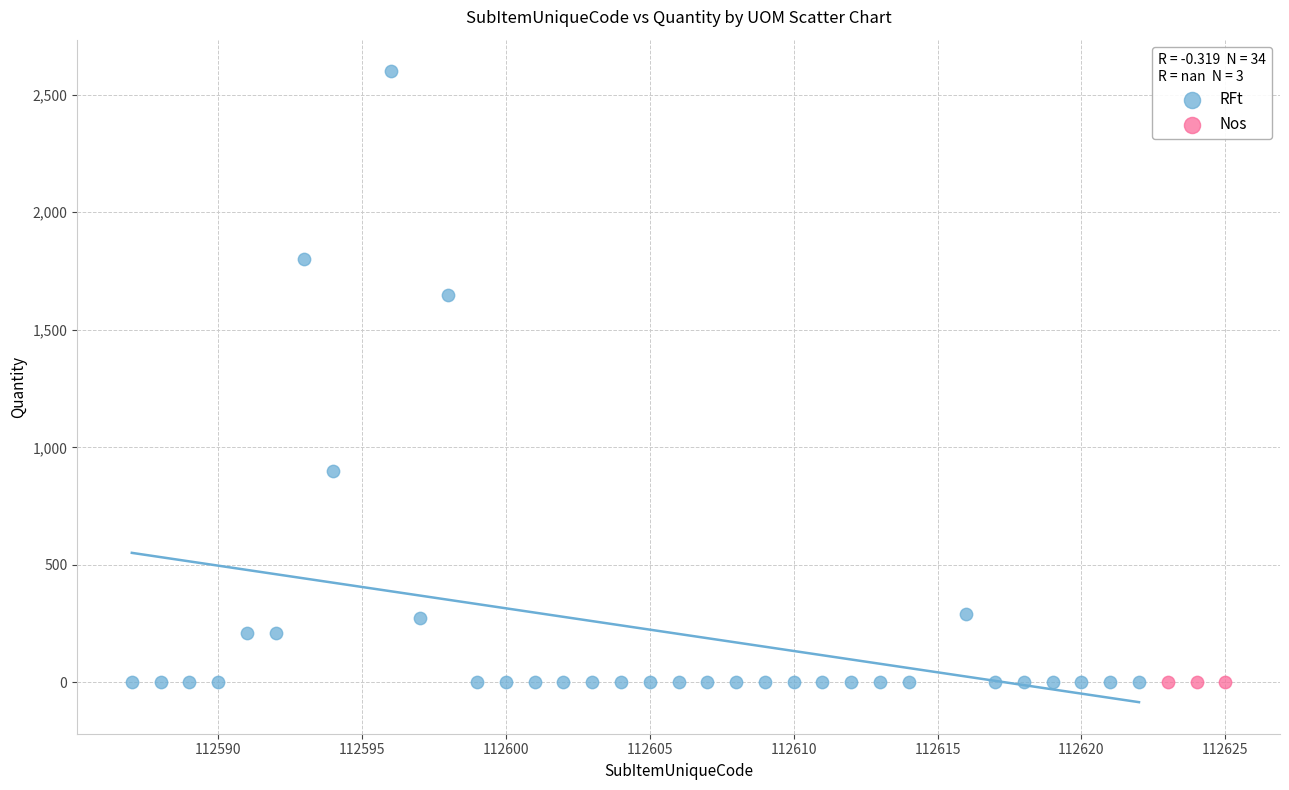

Which series contains the highest Y value?

RFt